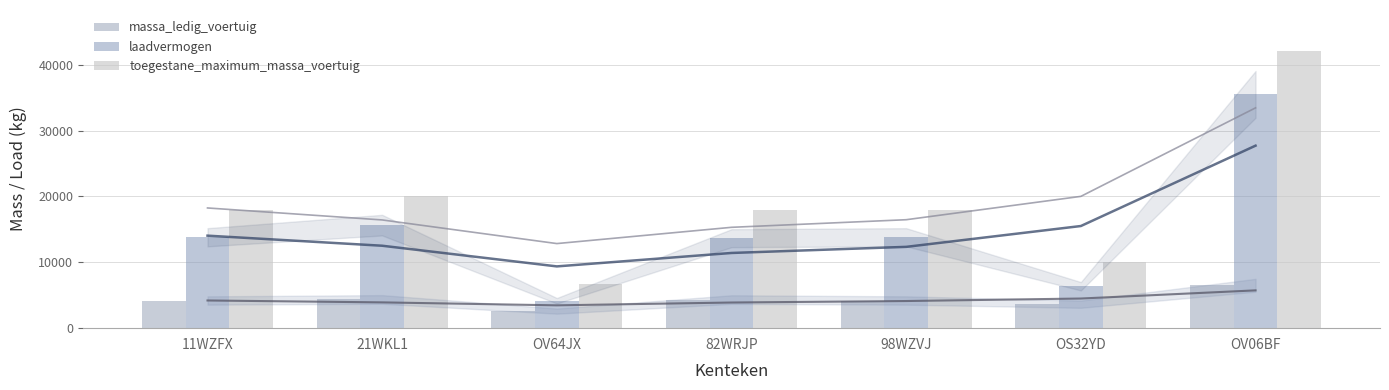

What is the sum of all toegestane_maximum_massa_voertuig values?

132750